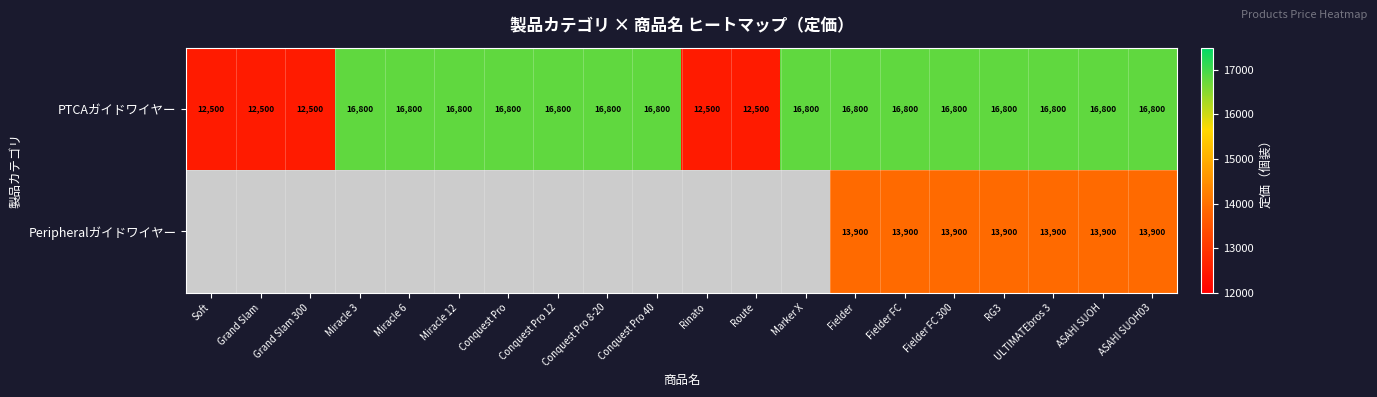

What is the sum of the PTCAガイドワイヤー values at ASAHI SUOH and Conquest Pro 40?

33600